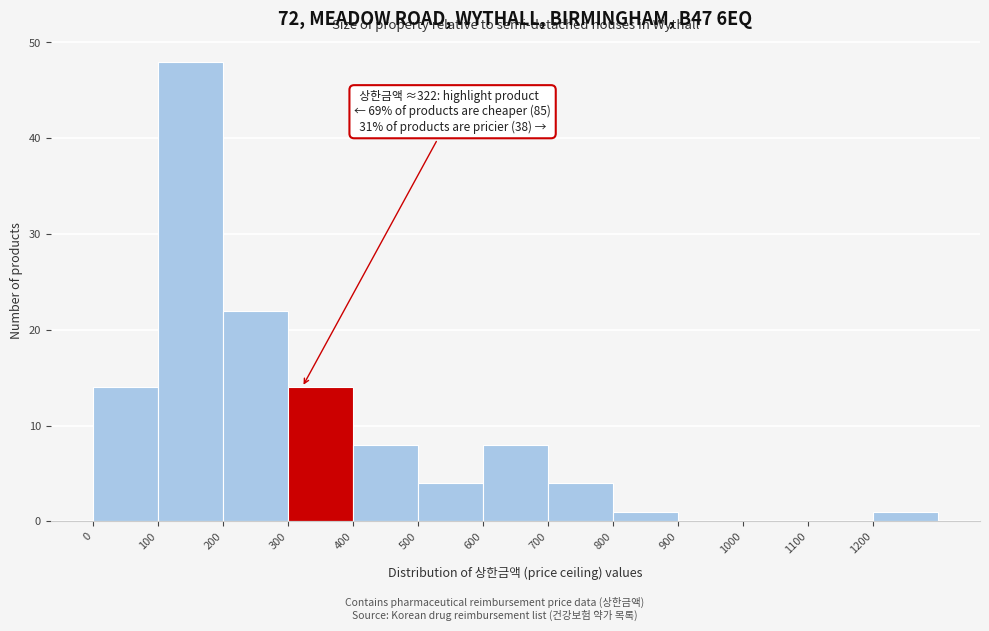

Over which range of the x-axis is the bar tallest?

100 to 200